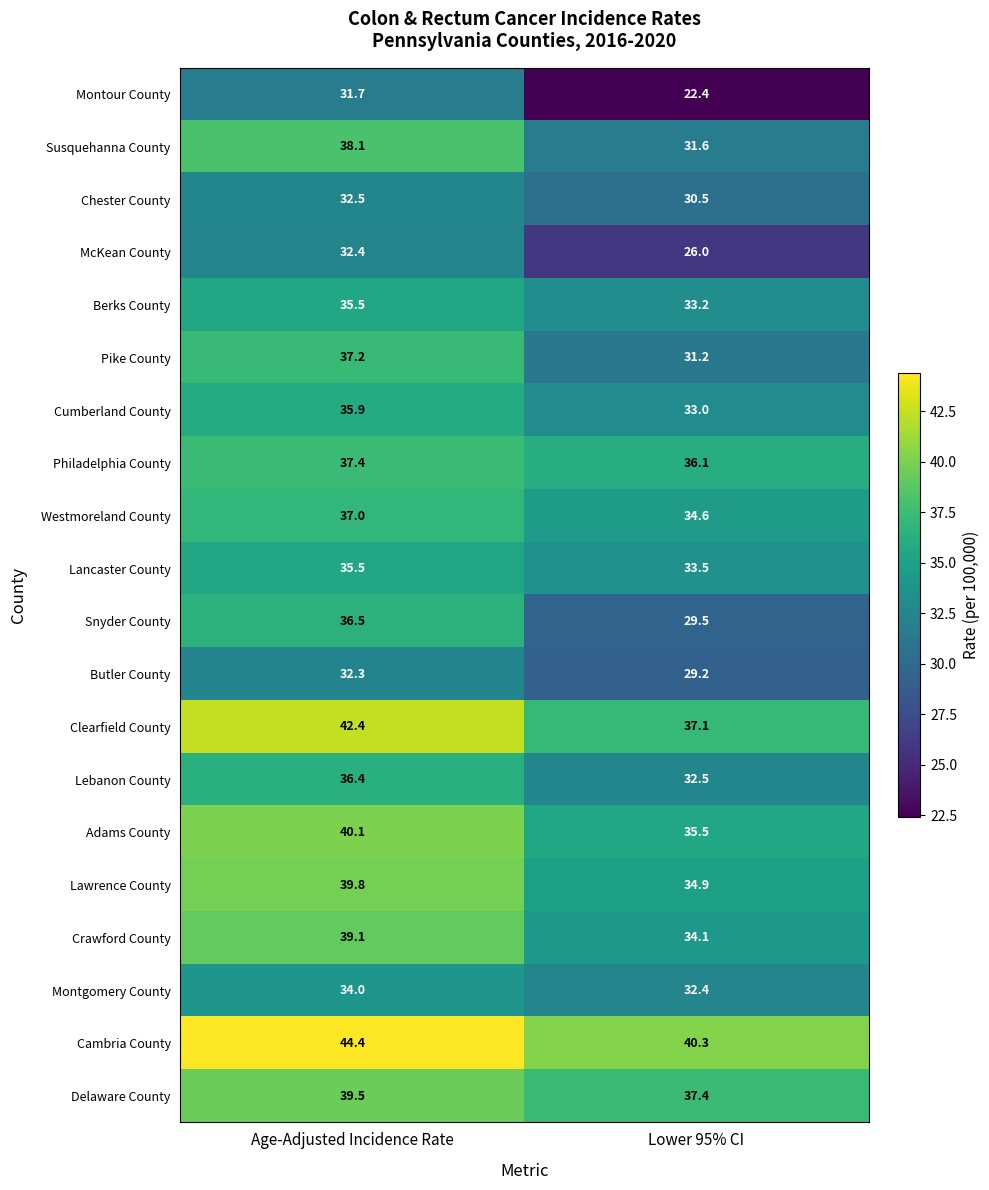

Rank the categories by Clearfield County value from highest to lowest.

Age-Adjusted Incidence Rate, Lower 95% CI